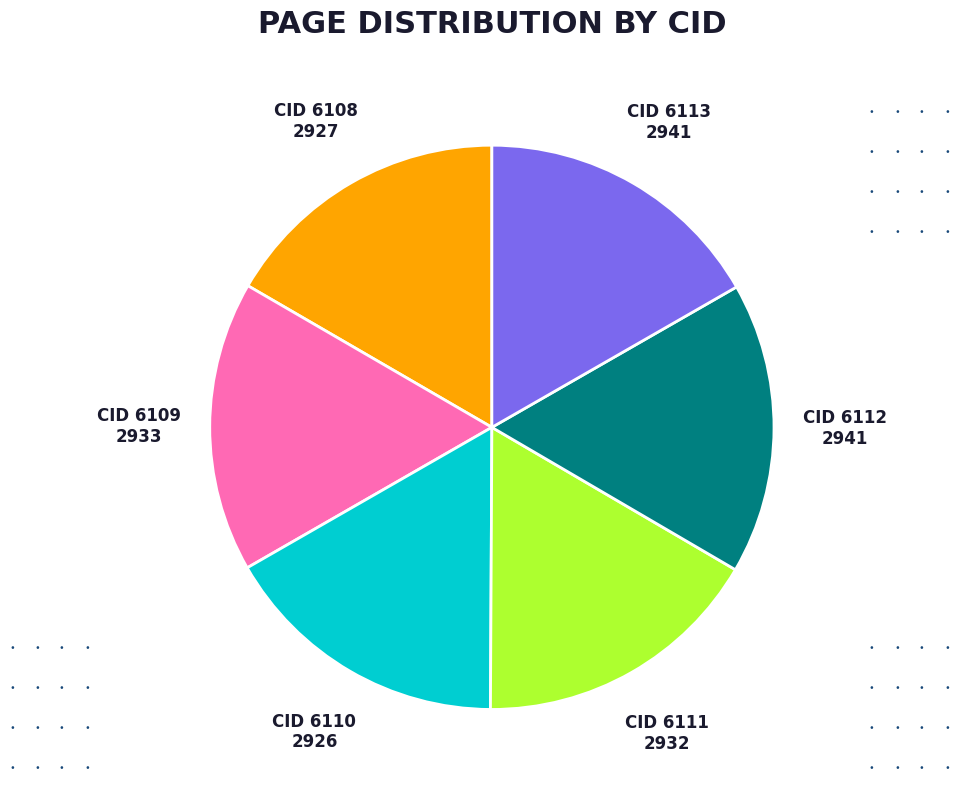

Is there any slice that represents more than half of the pie?

No